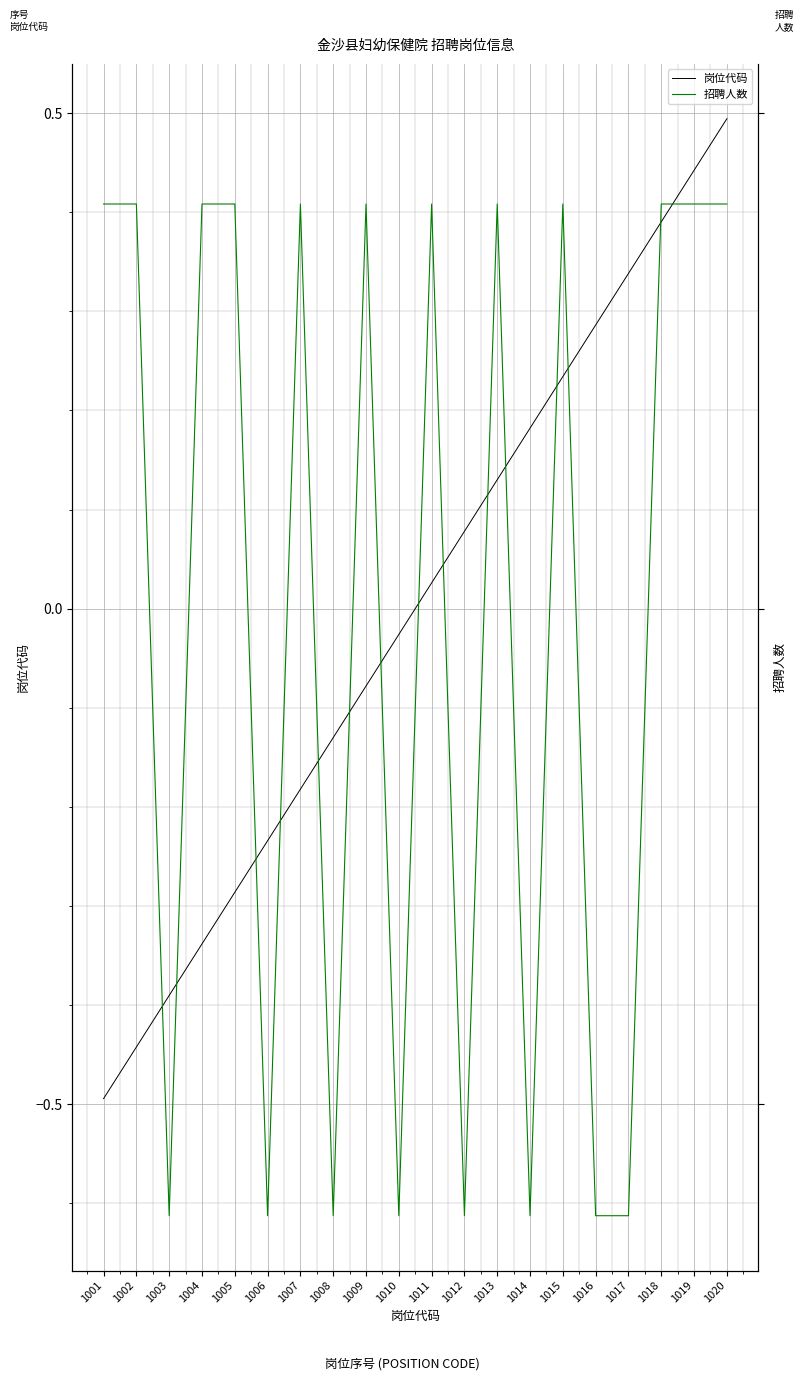

The 岗位代码 series shows -0.1 at 1003. True or false?

False